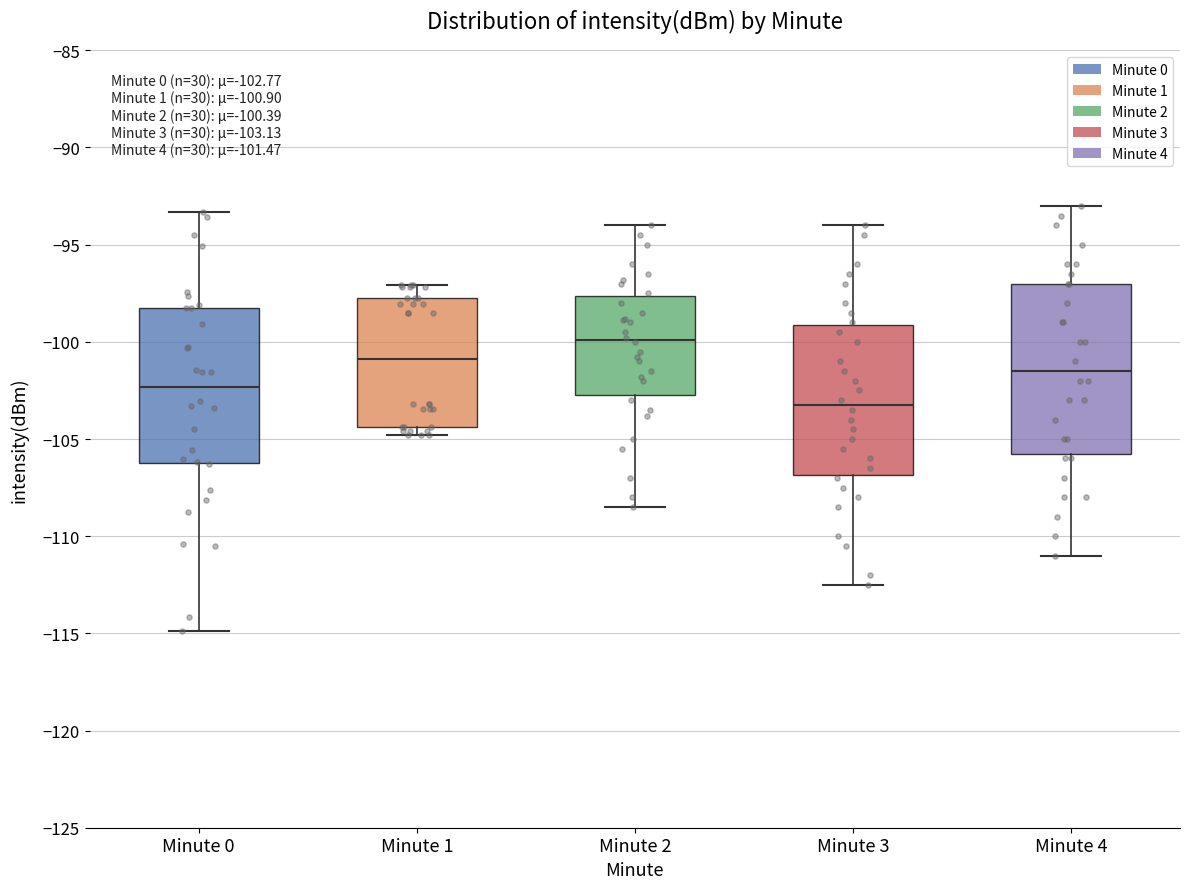

Which box's median line is the highest?

Minute 2